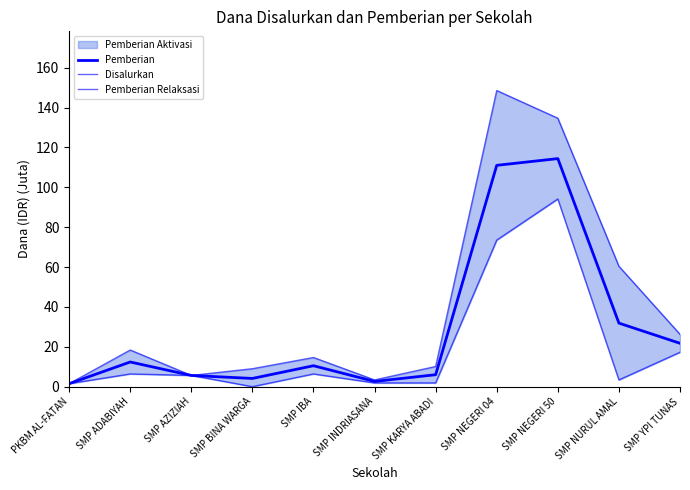

What is the difference between the maximum and second lowest values in the Disalurkan series?

145.1